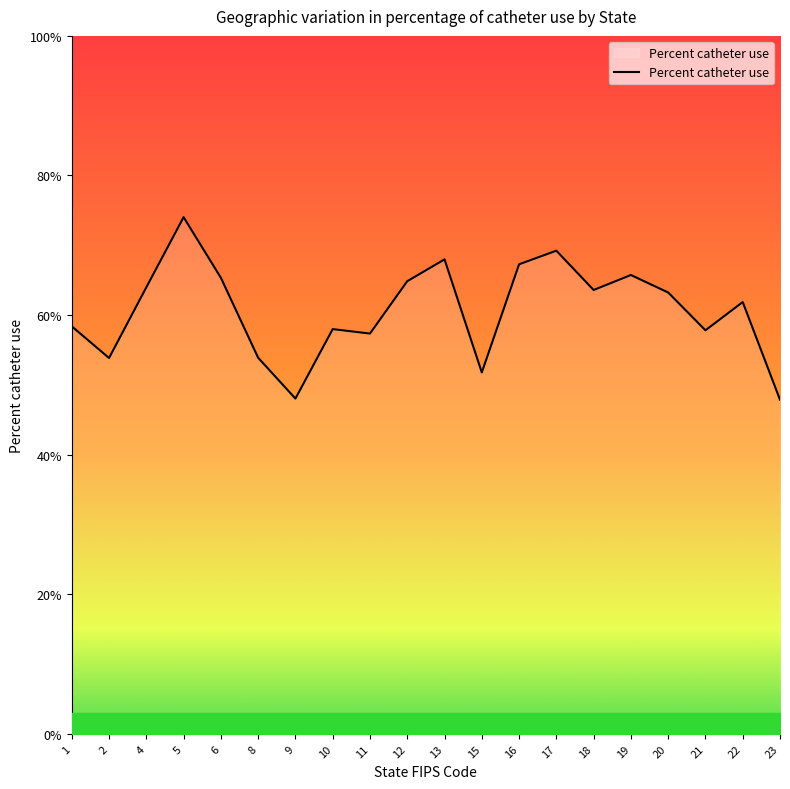

What is the ratio of the value at 21 to the value at 18?

0.9